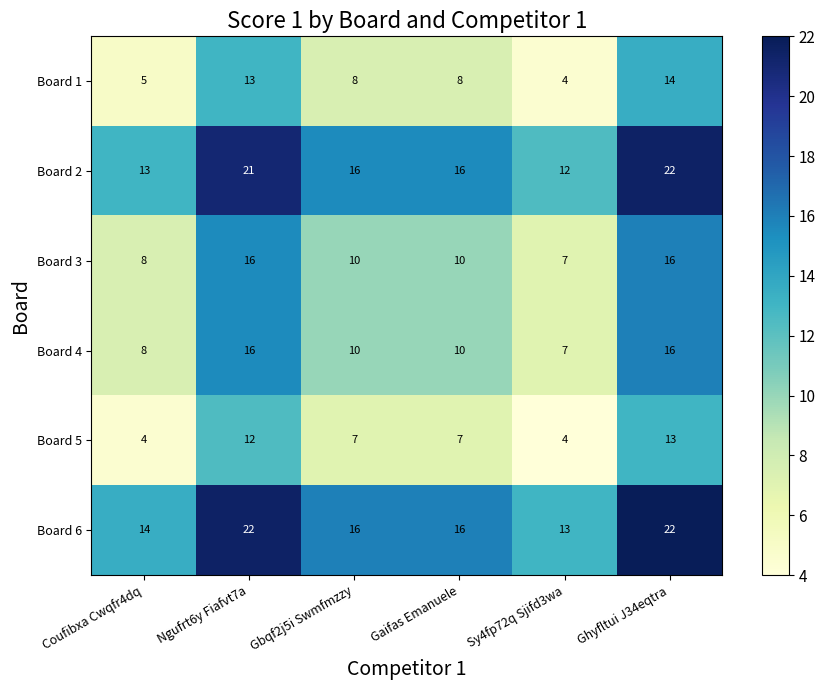

The Board 1 series shows 5 at Coufibxa Cwqfr4dq. True or false?

True